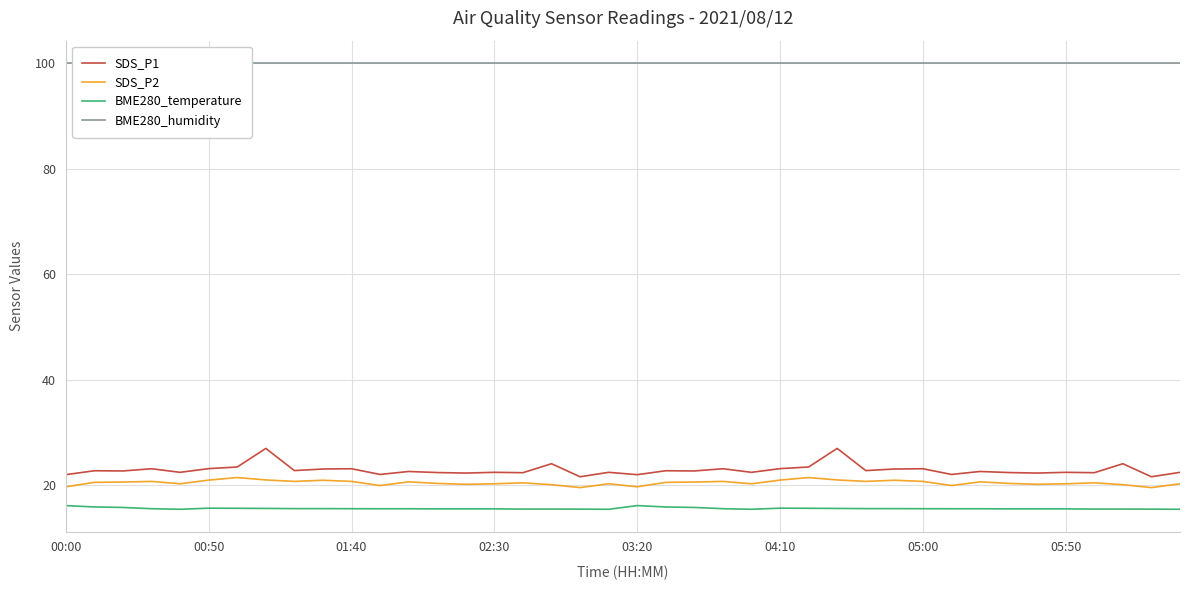

What is the minimum value shown in the chart?

15.5